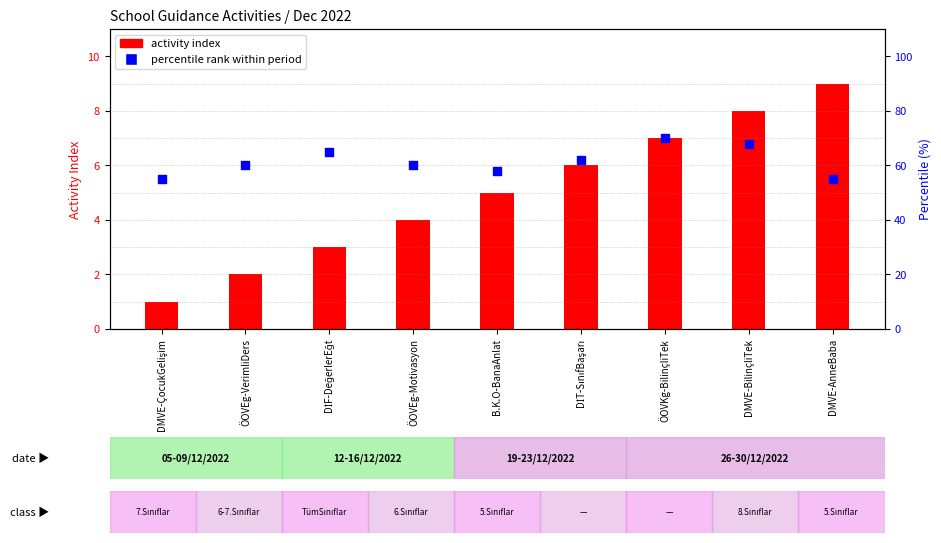

Which series has the largest Y range (max minus min)?

percentile rank within period